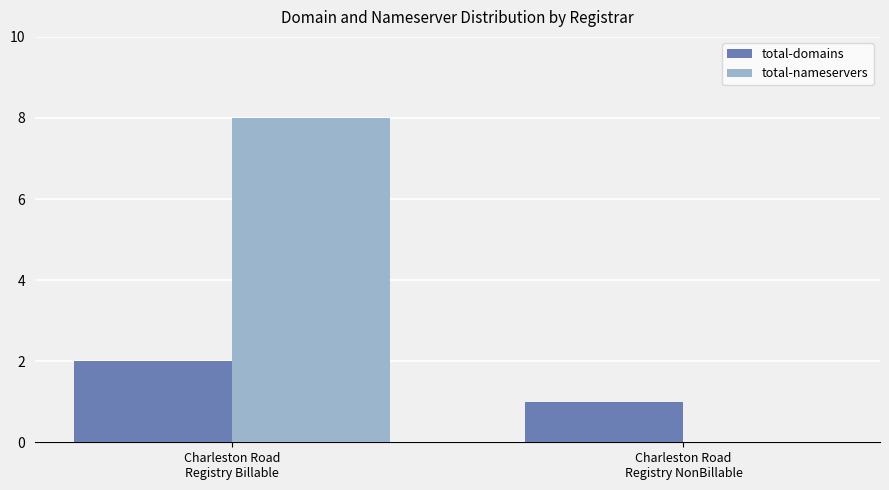

Which series has the widest spread of values?

total-nameservers